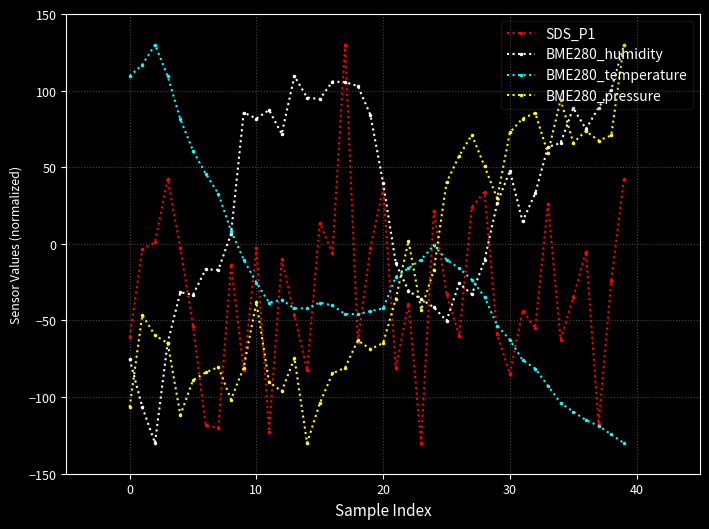

What is the value of the BME280_temperature point at the 9th from the left?

8.4